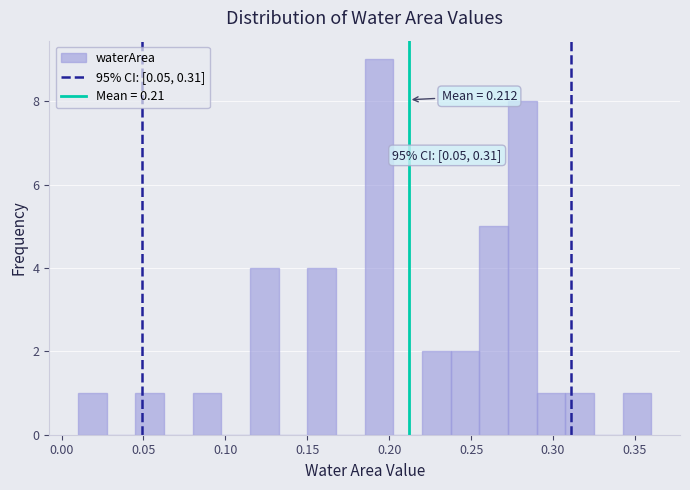

Around what value on the x-axis is the tallest bar? Give the approximate position of its centre, as read against the axis.

0.195